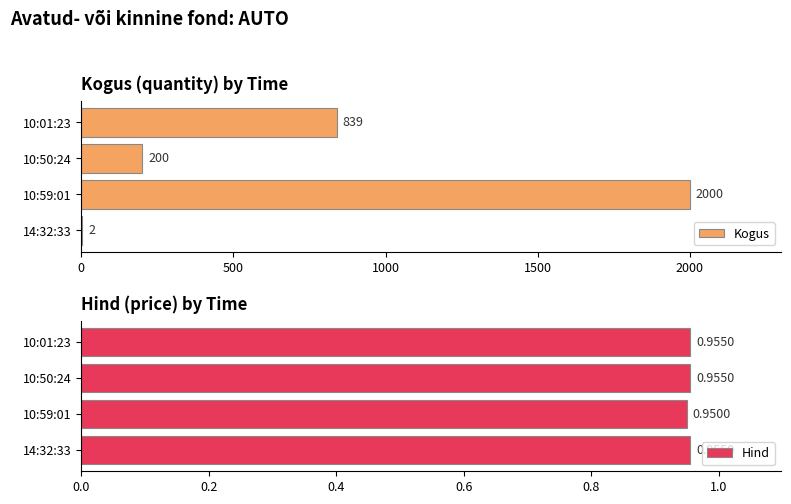

What are all the series names shown in the legend?

Kogus, Hind